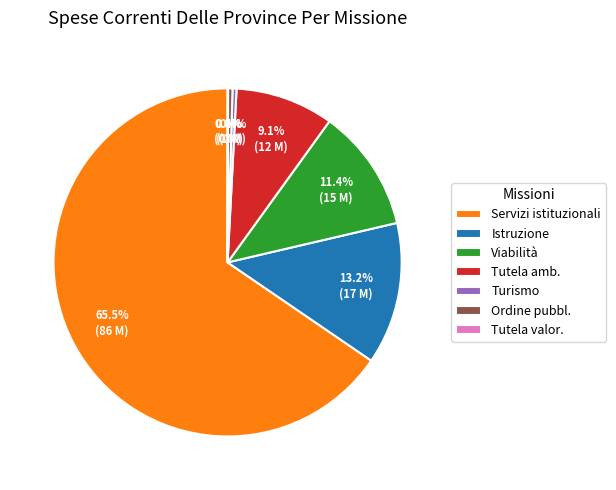

Between Viabilità and Servizi istituzionali, which is larger?

Servizi istituzionali